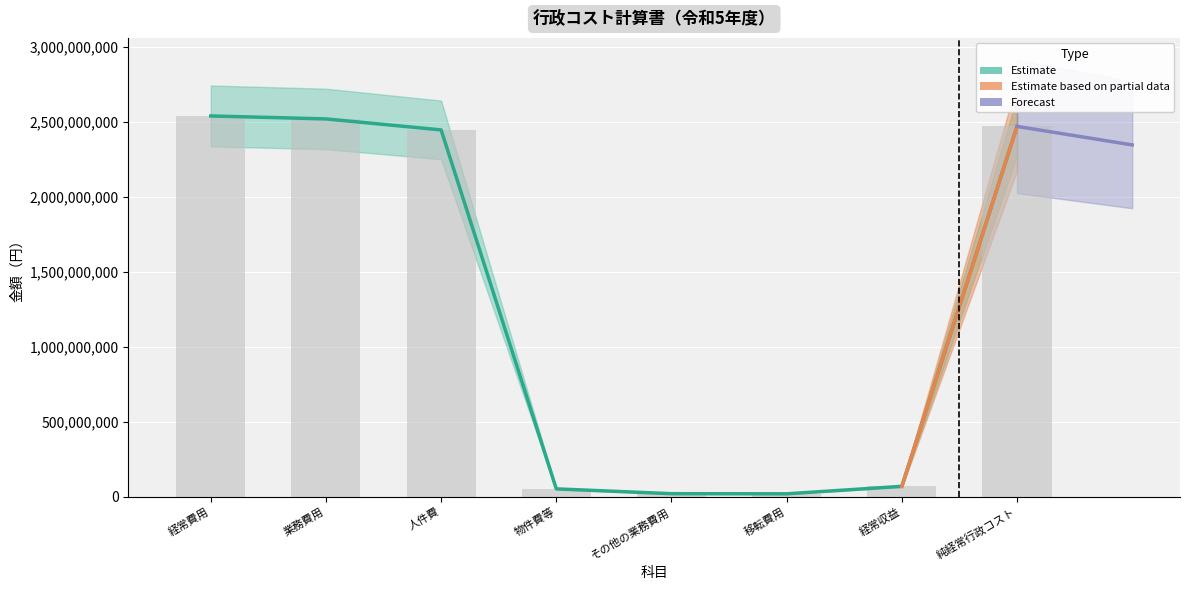

How many data points are less than 2445428838?

4